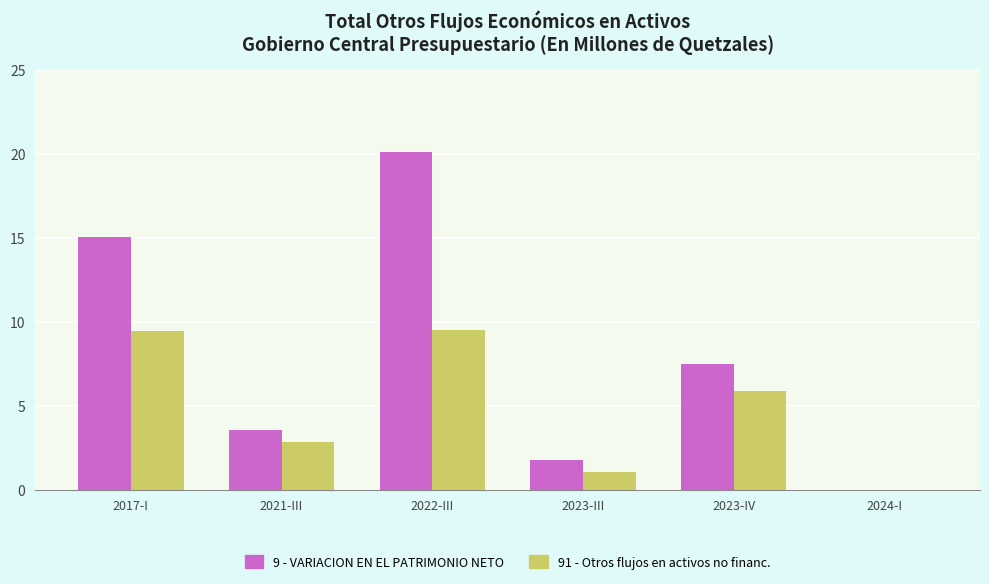

What is the sum of all 9 - VARIACION EN EL PATRIMONIO NETO values?

47.9